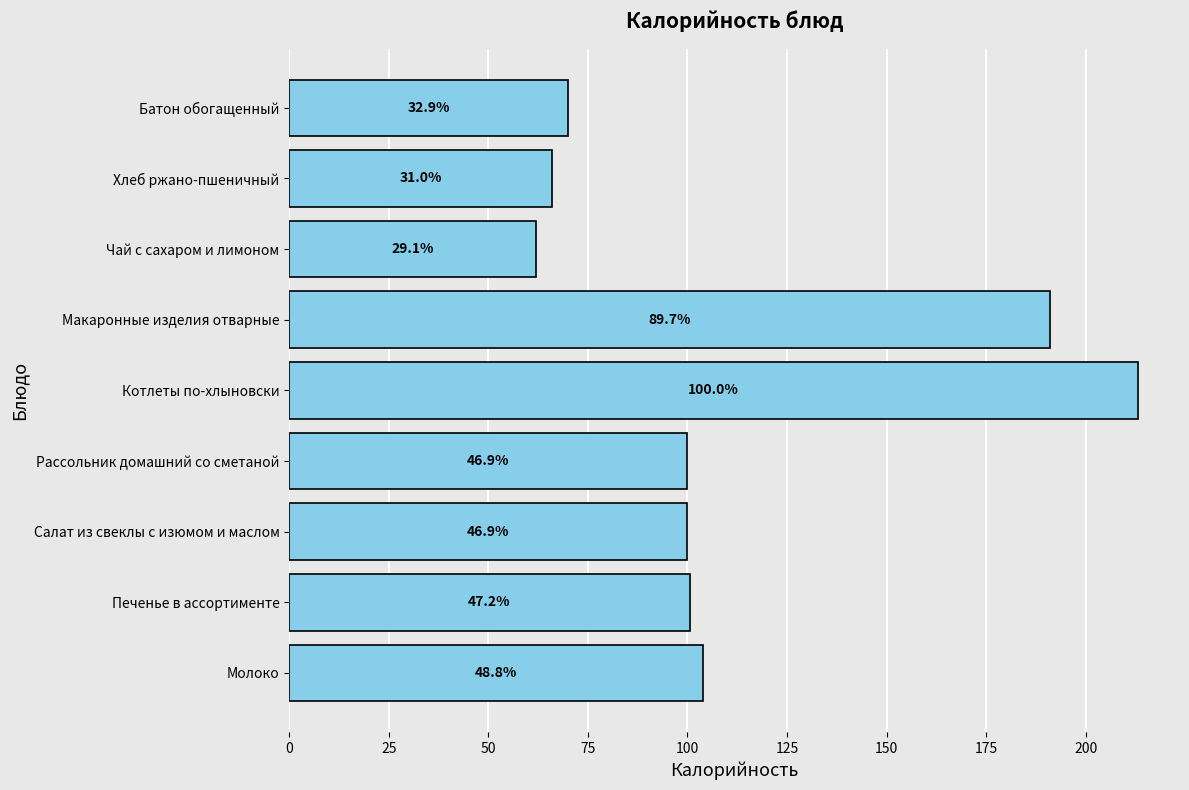

How many bars are there in total?

9